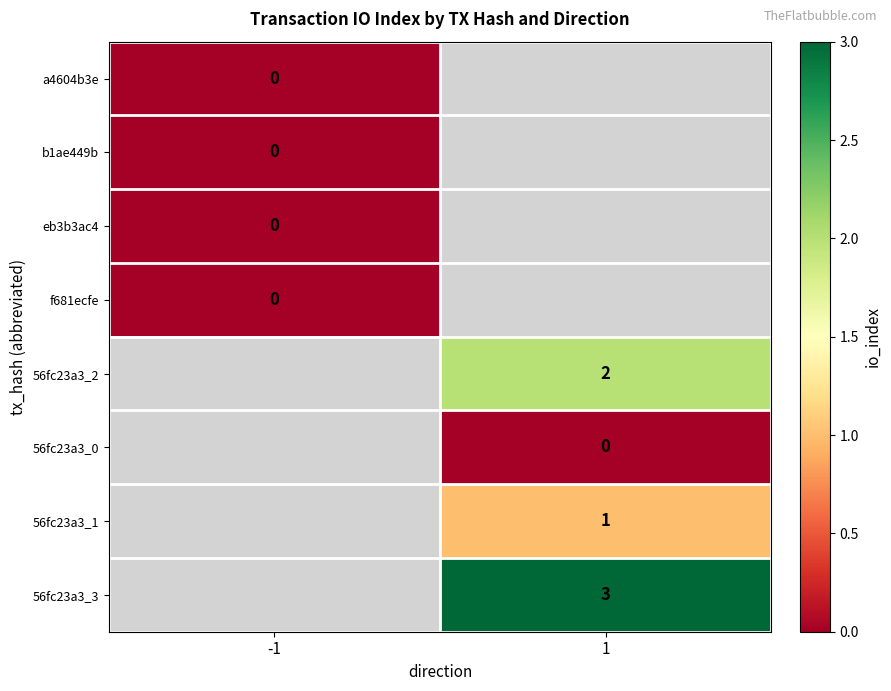

At how many categories does at least one series exceed 0?

1